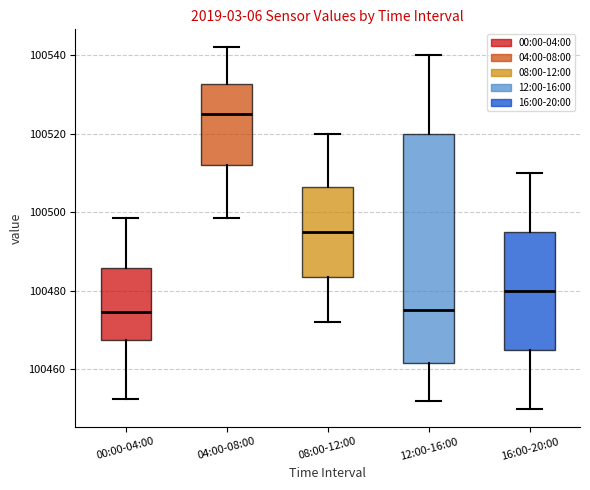

Reading left to right, read every box against the y-axis: the position of its median line, the range the box covers, and the ends of its whiskers. The values are not printed on the chart, so give them approximately, as read against the axis.

00:00-04:00: median 100474, box 100468 to 100486, whiskers 100452 to 100498
04:00-08:00: median 100526, box 100512 to 100532, whiskers 100498 to 100542
08:00-12:00: median 100496, box 100484 to 100506, whiskers 100472 to 100520
12:00-16:00: median 100476, box 100462 to 100520, whiskers 100452 to 100540
16:00-20:00: median 100480, box 100466 to 100496, whiskers 100450 to 100510